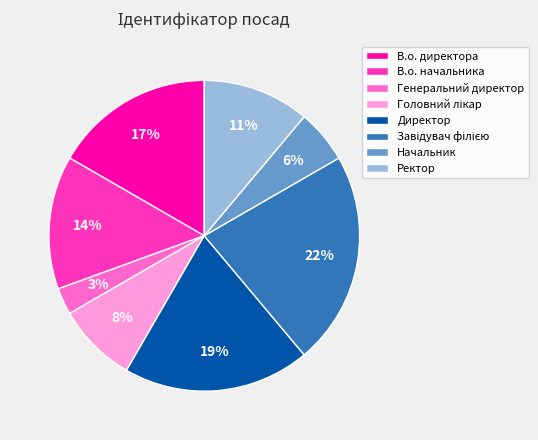

To the nearest percent, what is the average slice percentage?

12%